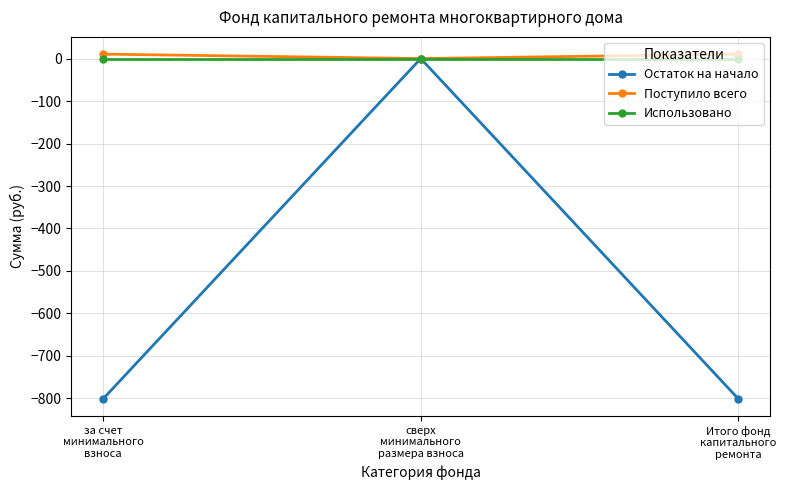

How many values in the Остаток на начало series are below -800?

2